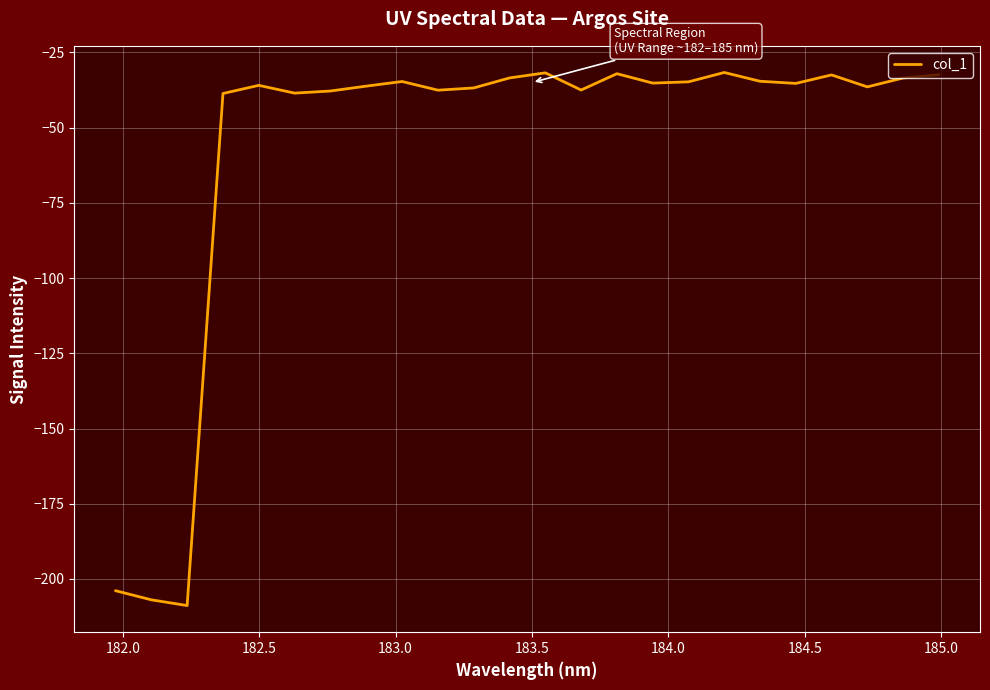

What is the difference between the maximum and minimum values?

177.2